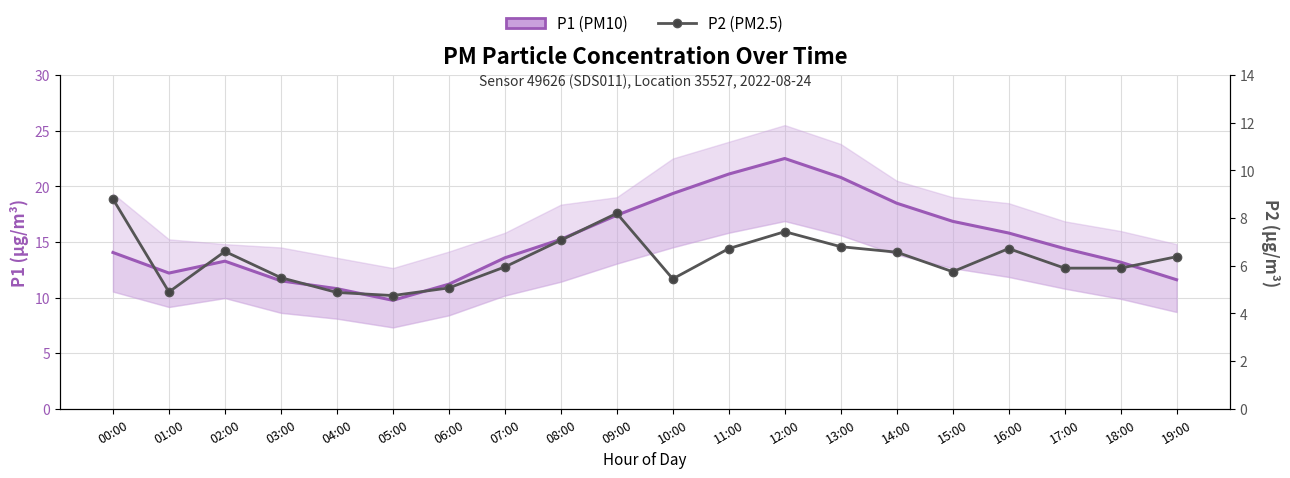

What is the label of the 2nd point from the right?

18:00